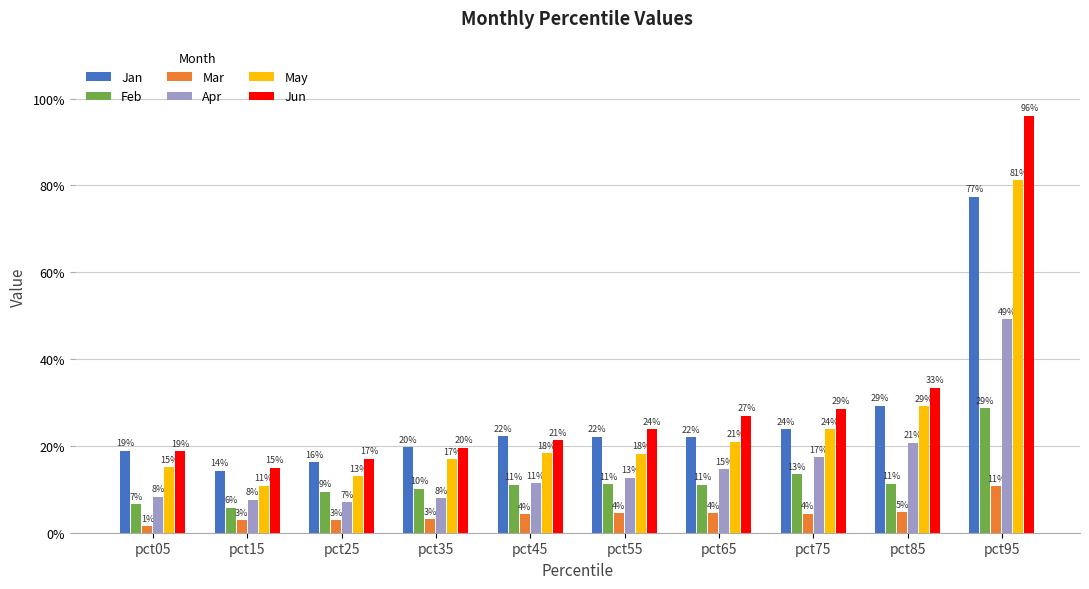

Does the chart contain any negative values?

No